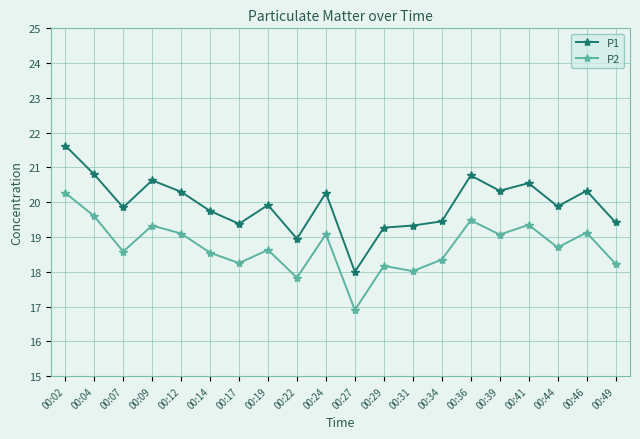

What is the value of the P1 point at the 15th from the left?

20.8